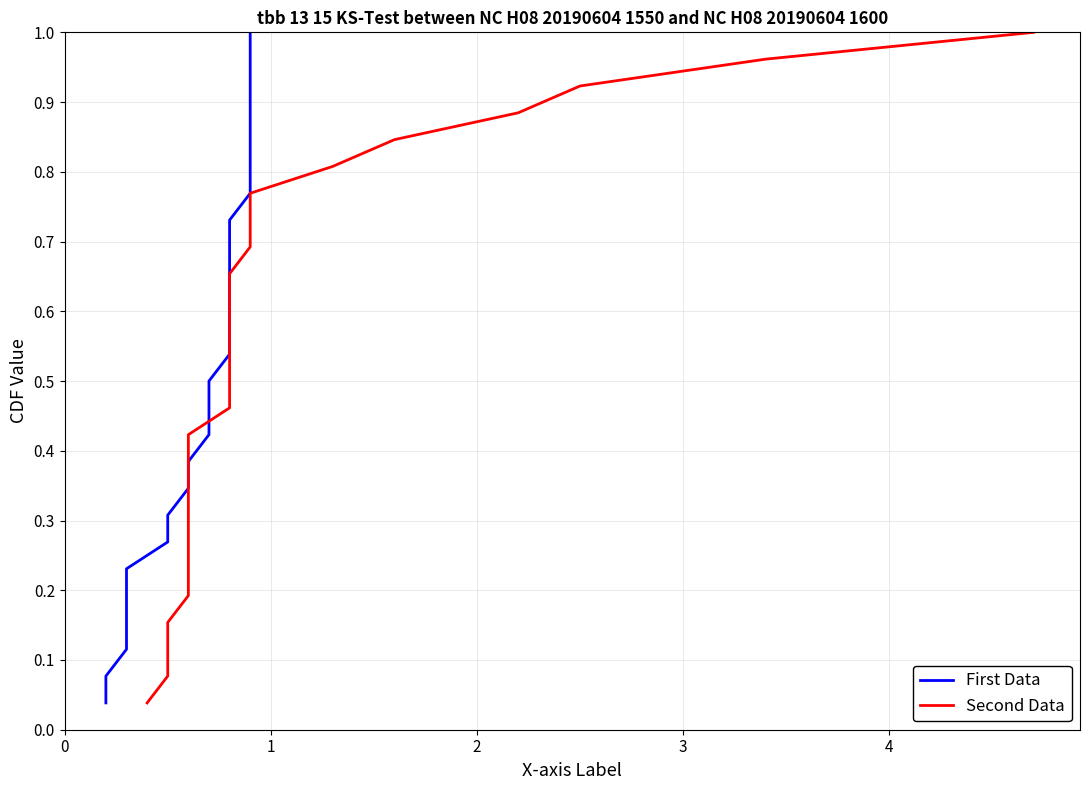

What is the average value of the Second Data series?

0.5